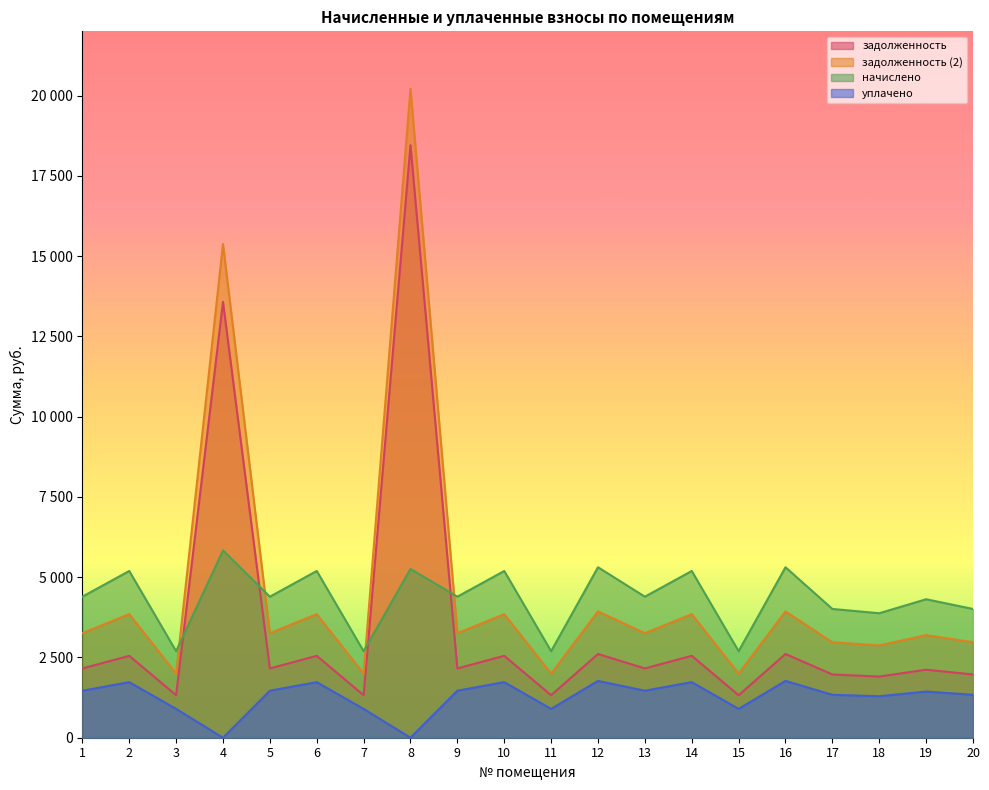

What is the value of the начислено point at the 2nd from the left?

5192.9